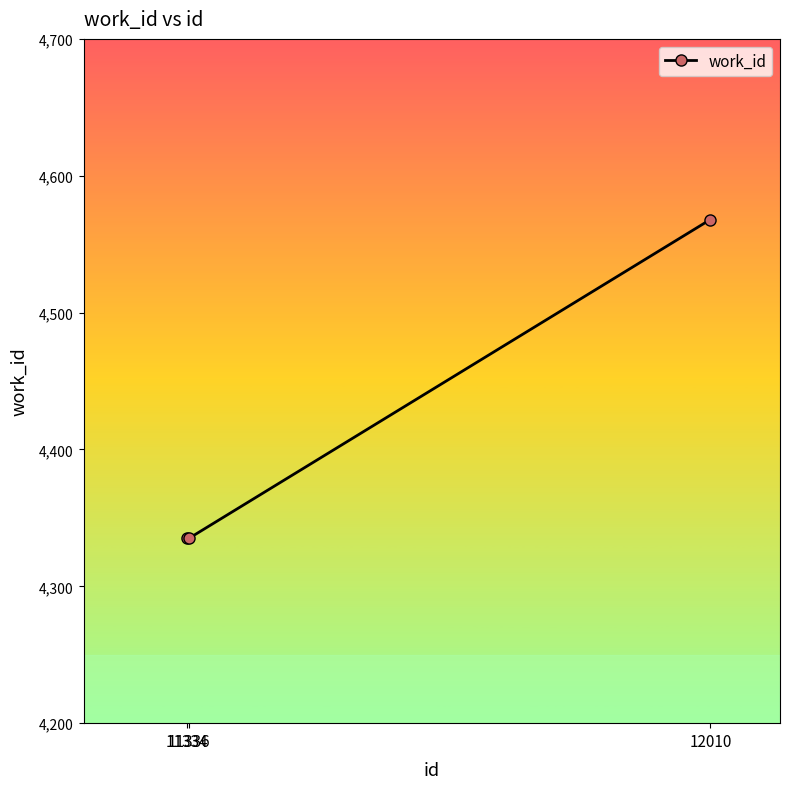

What is the maximum value shown in the chart?

4568